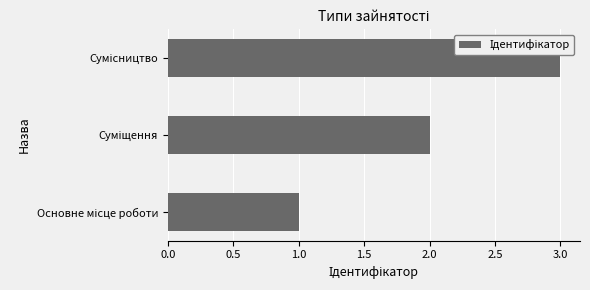

What is the sum of all values?

6